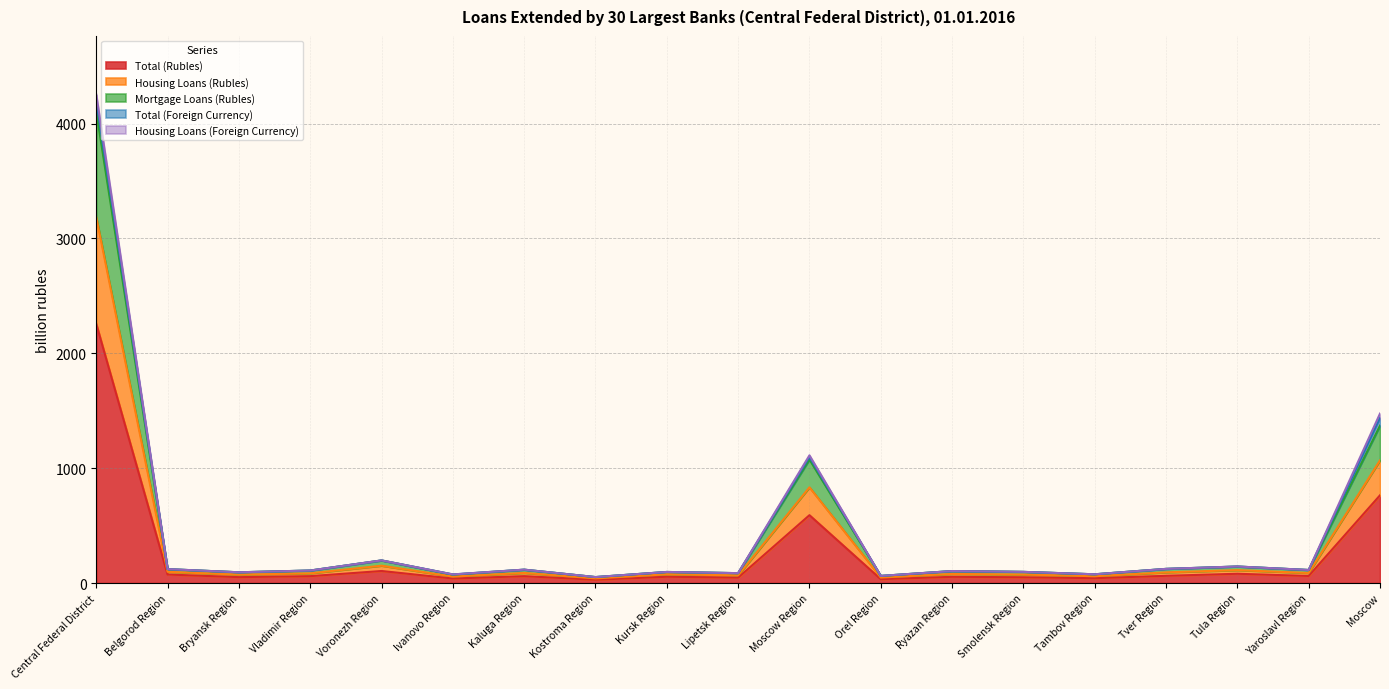

True or false: Housing Loans (Rubles) and Mortgage Loans (Rubles) intersect in this chart.

False